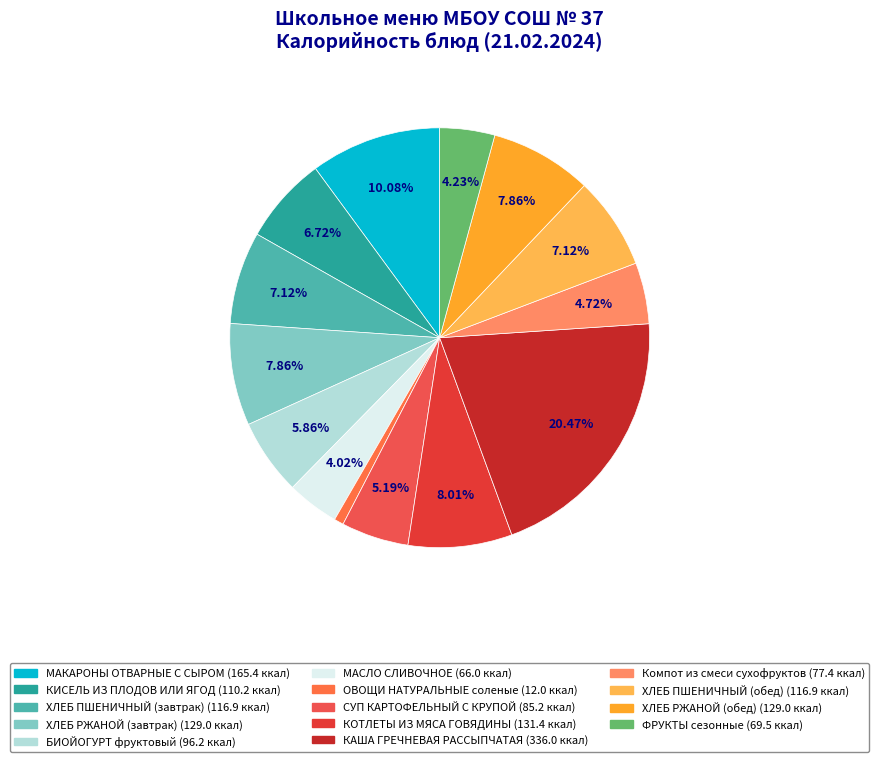

To the nearest percent, what percentage of the pie is КИСЕЛЬ ИЗ ПЛОДОВ ИЛИ ЯГОД?

7%